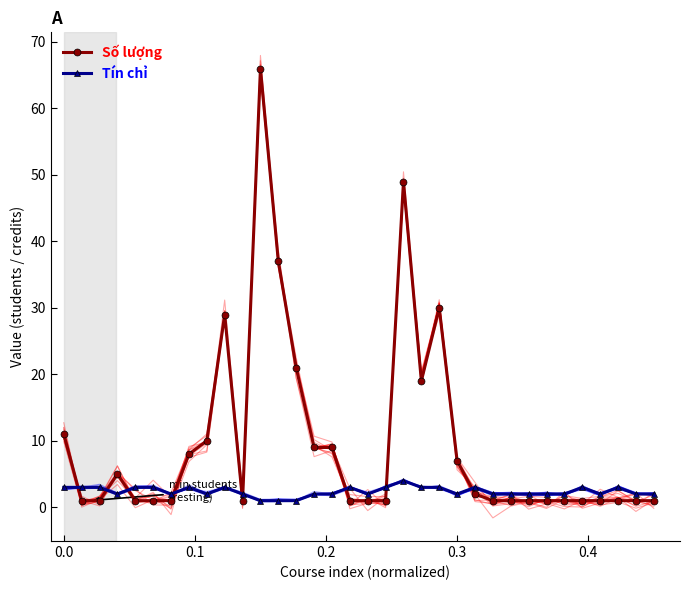

What are all the series names shown in the legend?

Số lượng, Tín chỉ